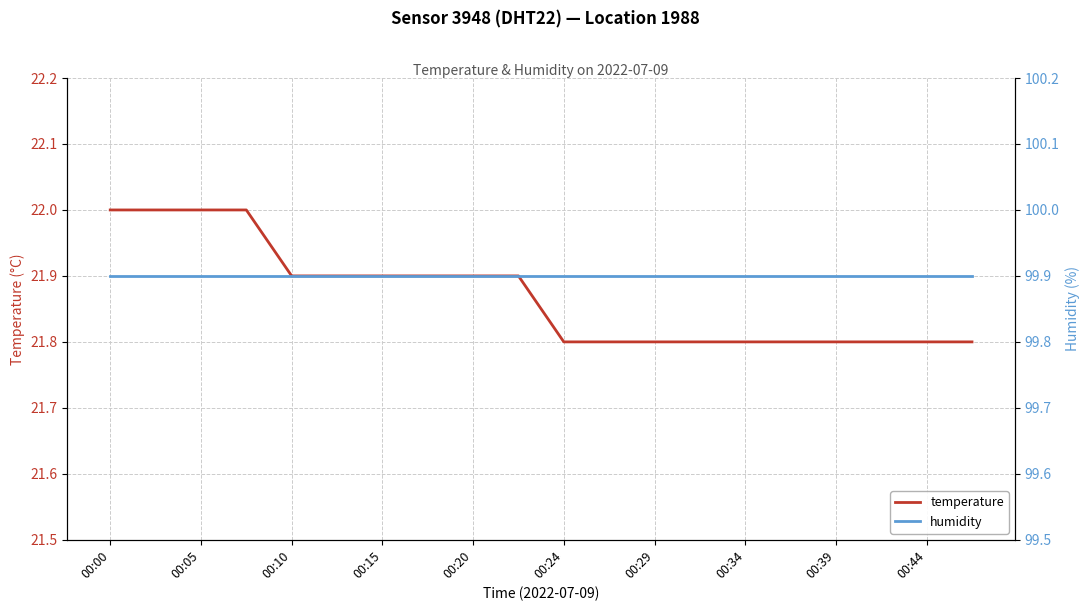

What is the greatest value displayed?

99.9